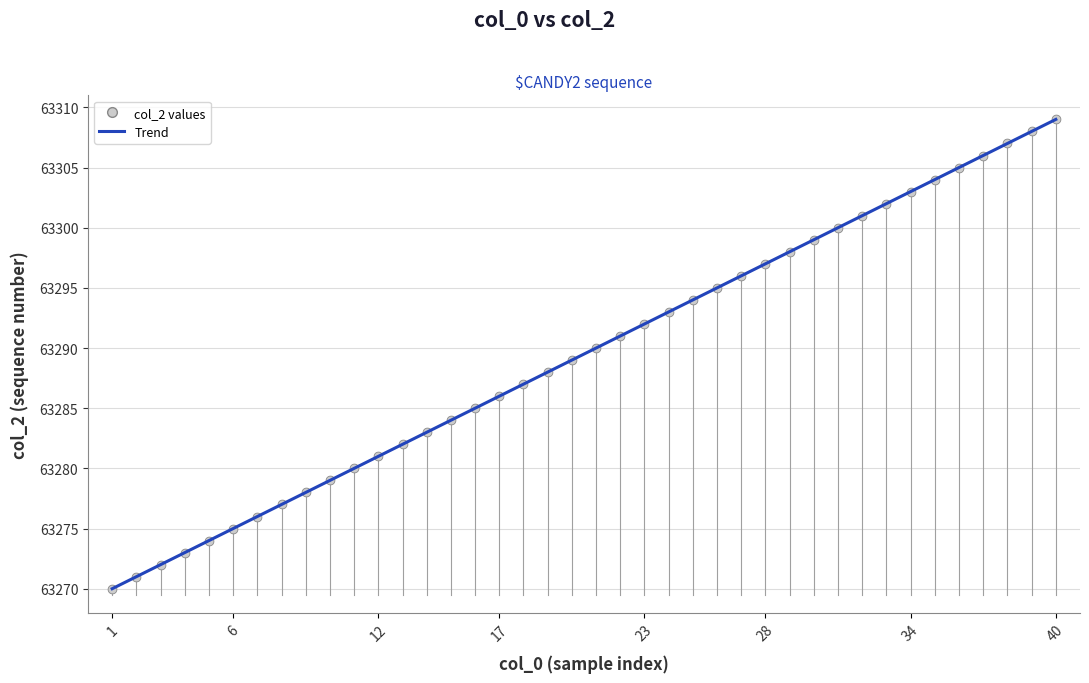

What is the minimum value shown in the chart?

63270.0